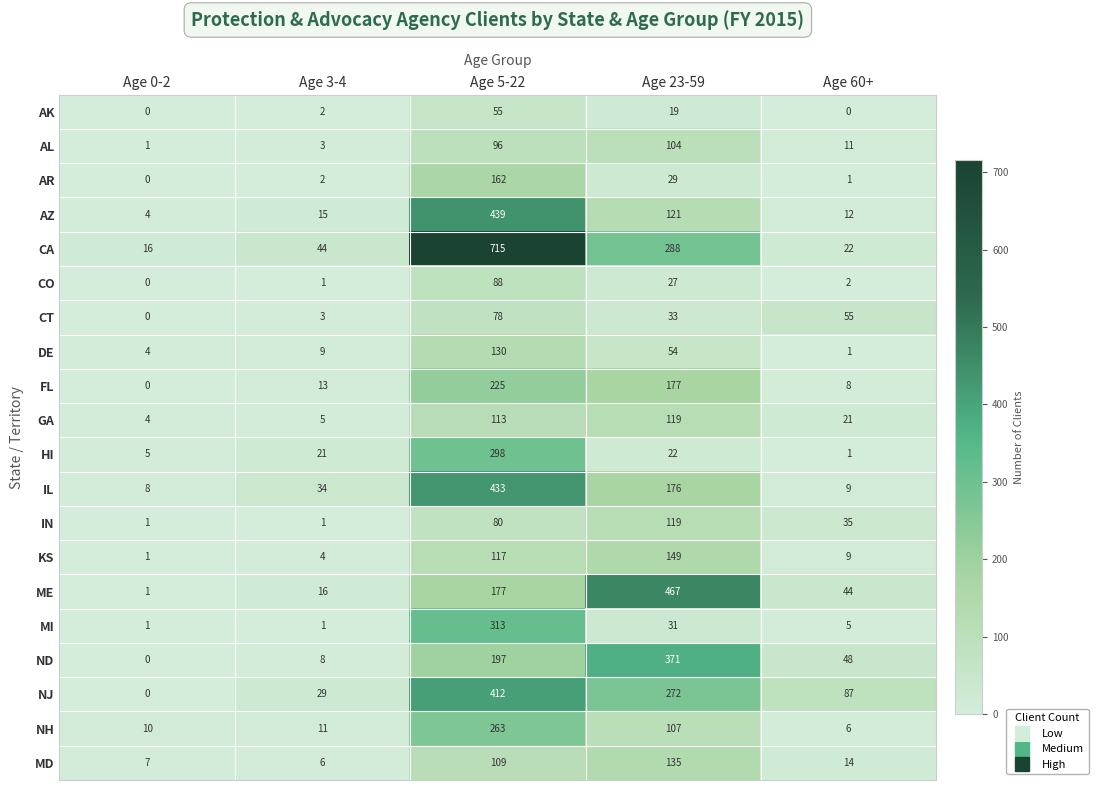

Which label corresponds to the largest value in the chart?

Age 5-22